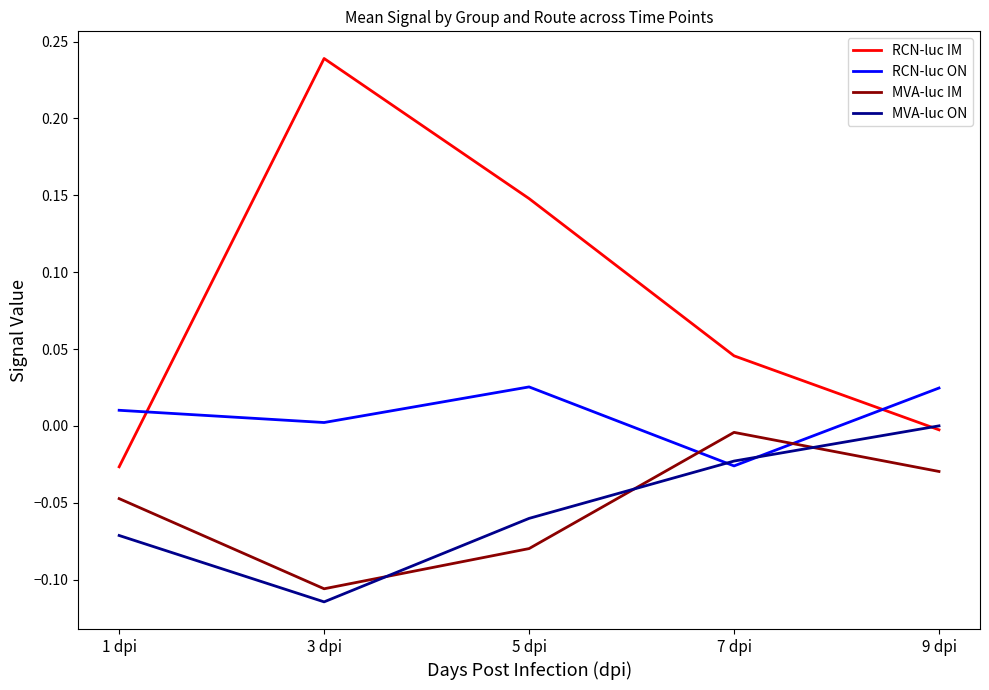

Which category has the lowest value across all series?

3 dpi